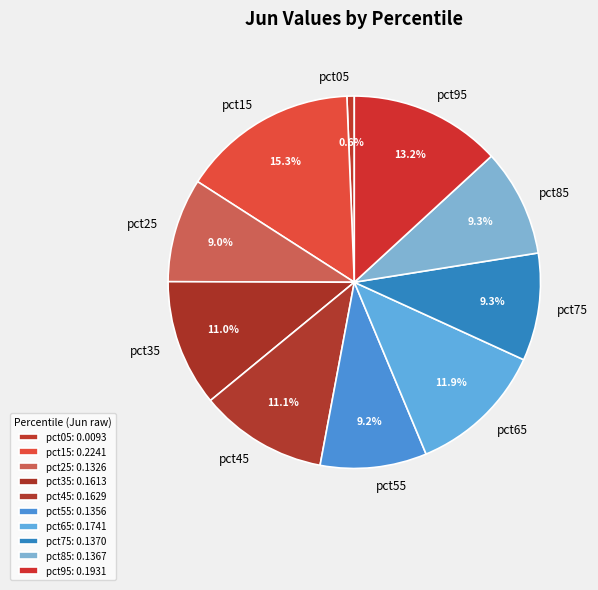

To the nearest percent, what percentage of the pie is pct35?

11%